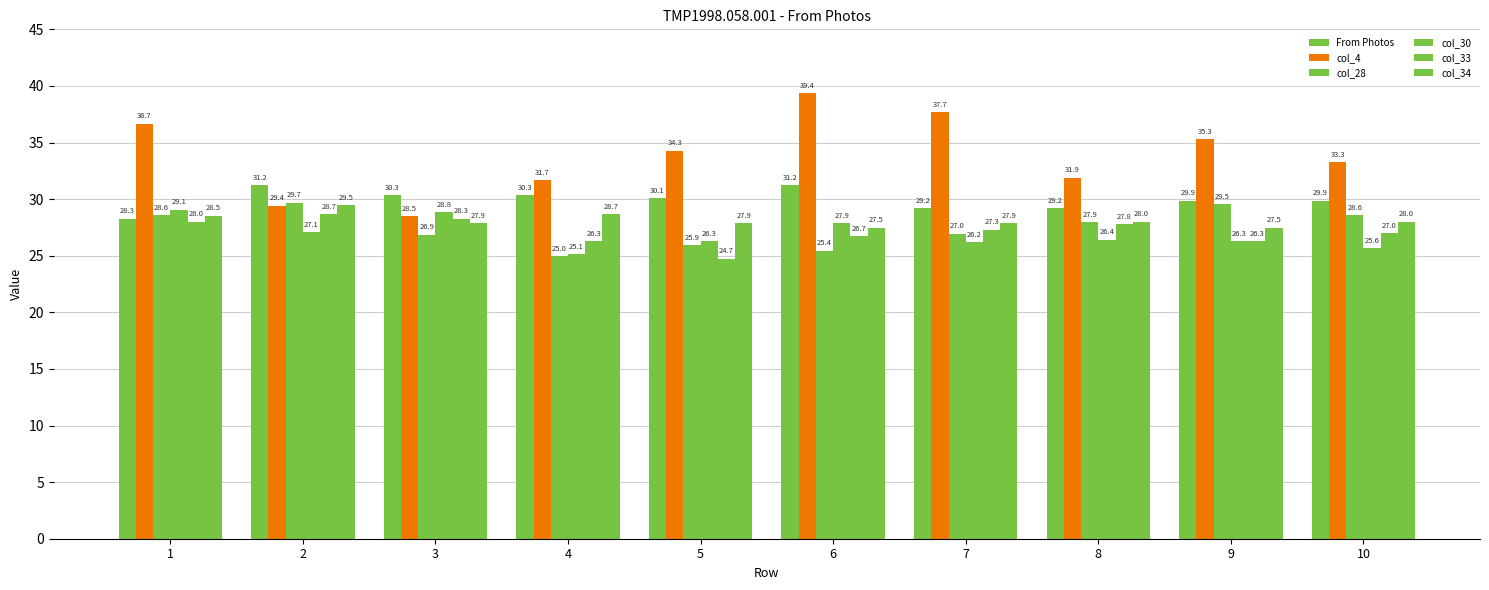

Count the number of data series in this chart.

6